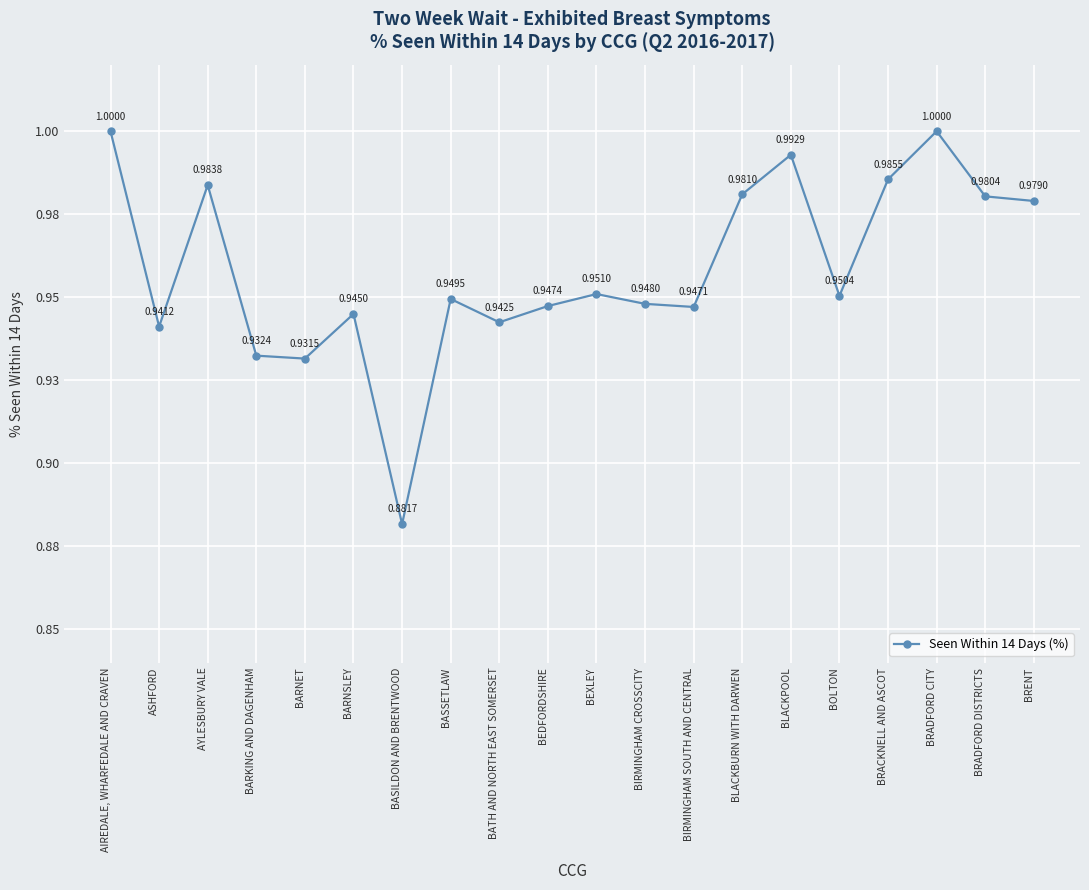

Which category has the highest value across all series?

AIREDALE, WHARFEDALE AND CRAVEN